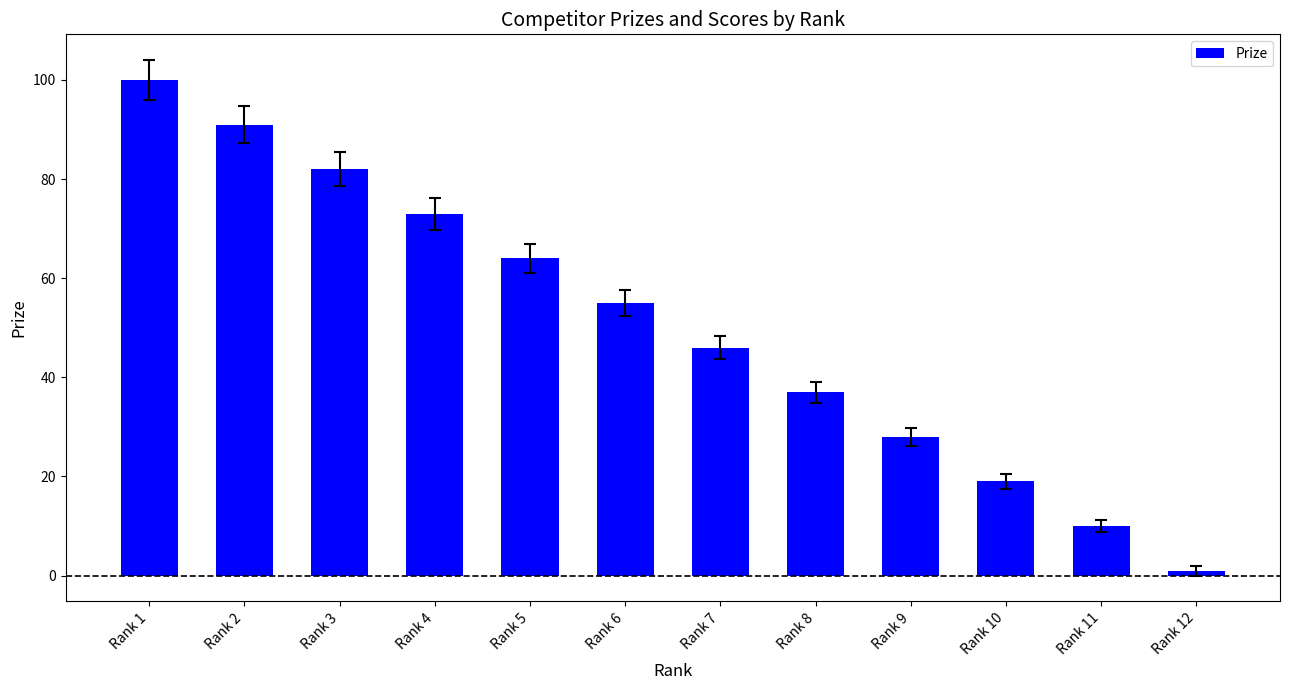

What is the difference between the maximum and minimum values?

99